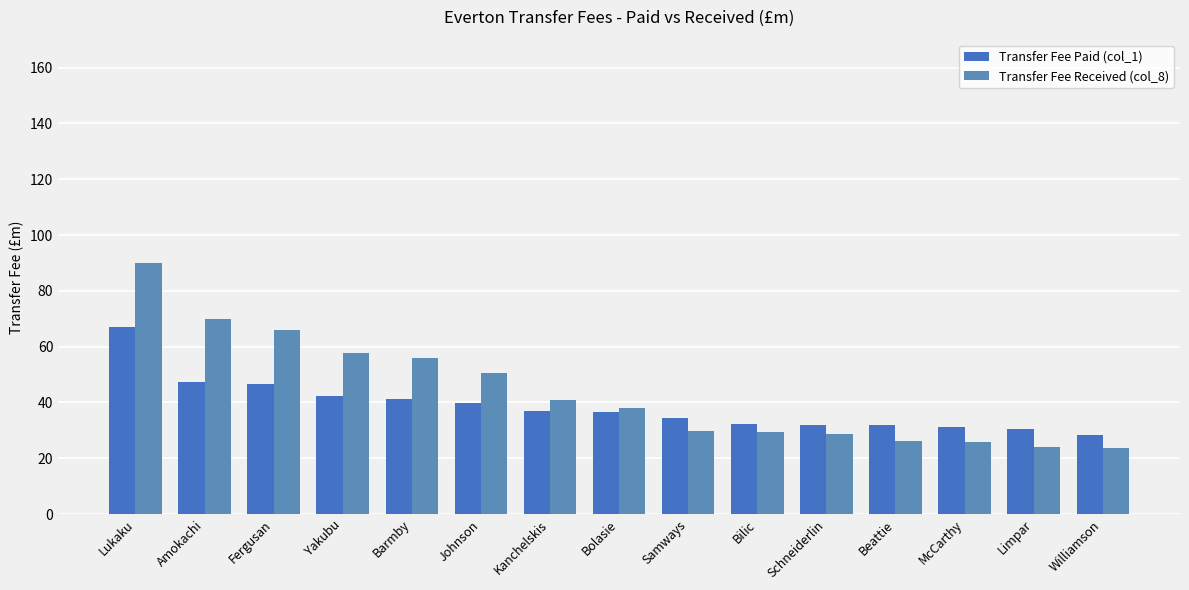

What position from the left is Barmby?

5